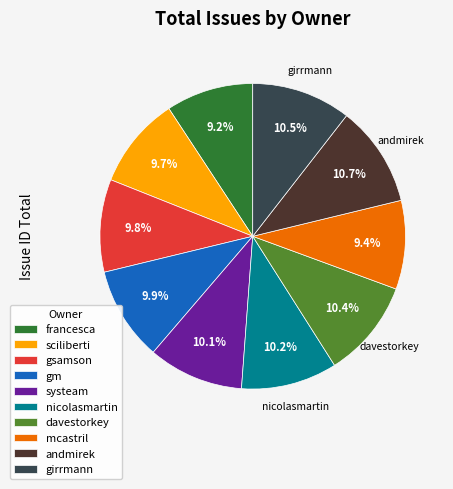

Is there a majority slice in this chart?

No